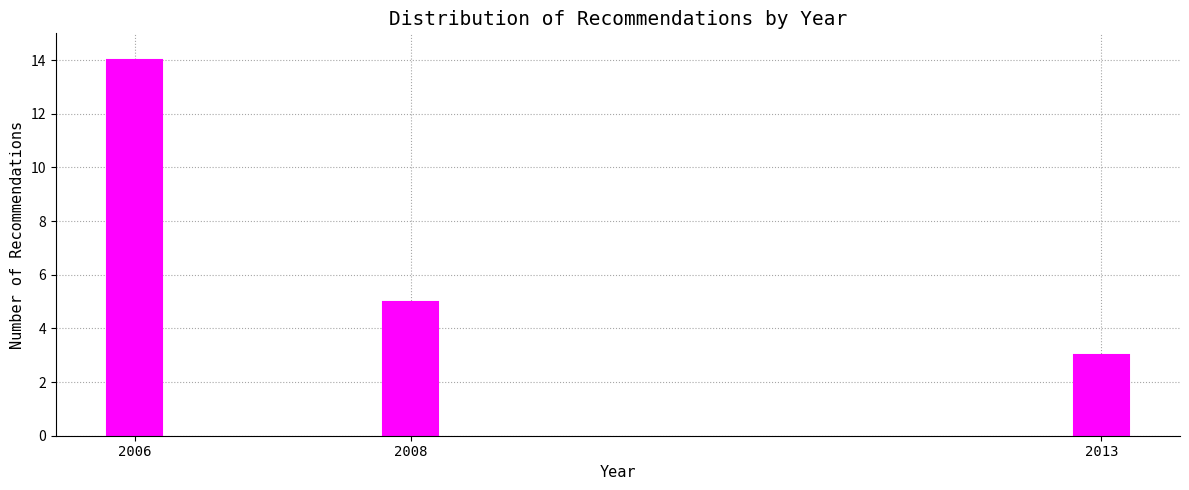

Reading left to right, extract all data points from this chart.

14	5	3